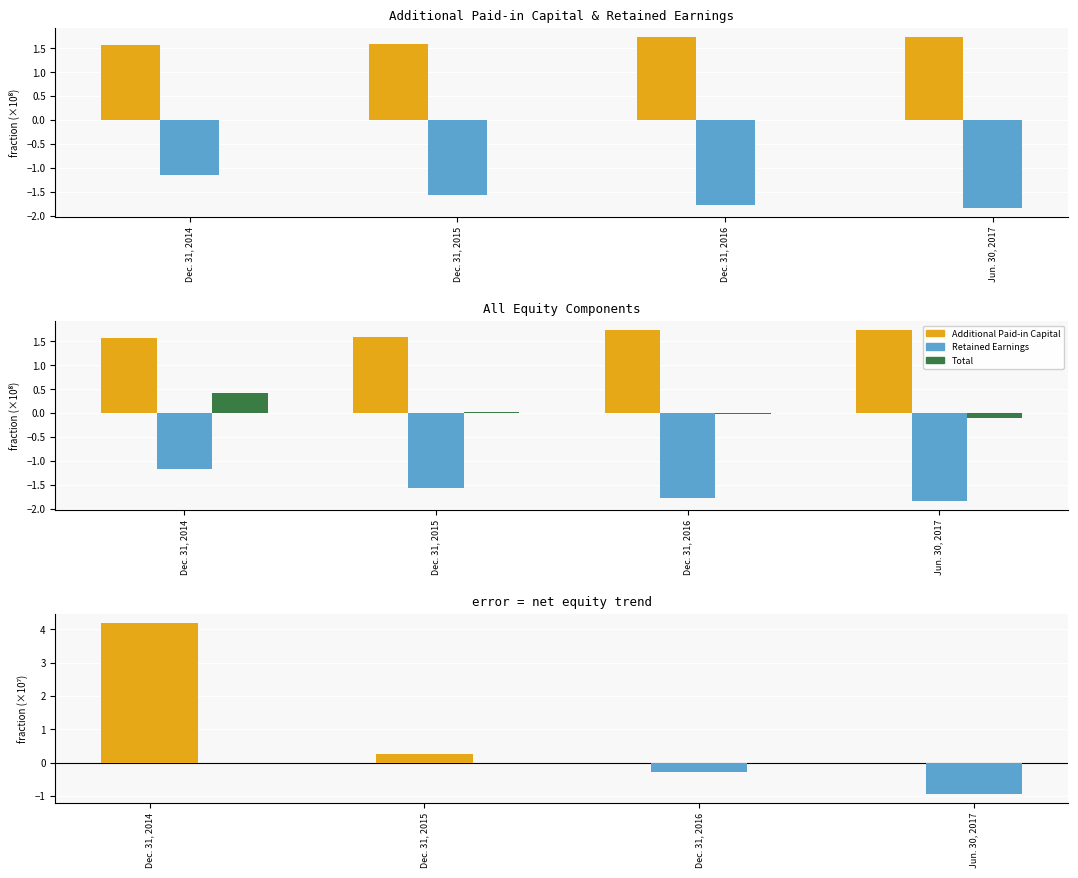

How many groups of bars are there?

4